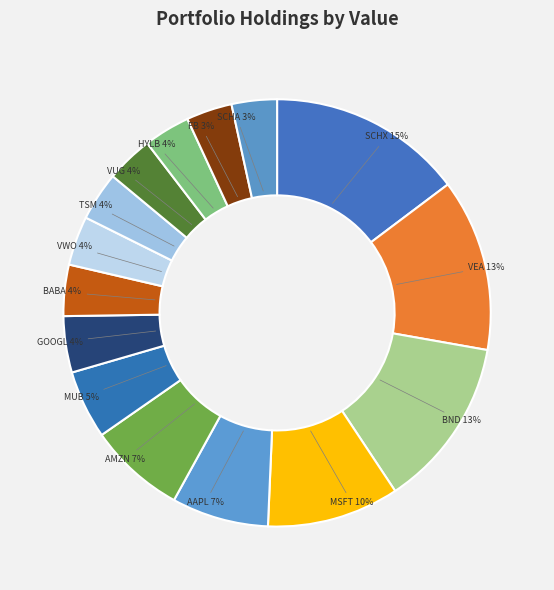

True or false: BABA accounts for 4% of the total.

True